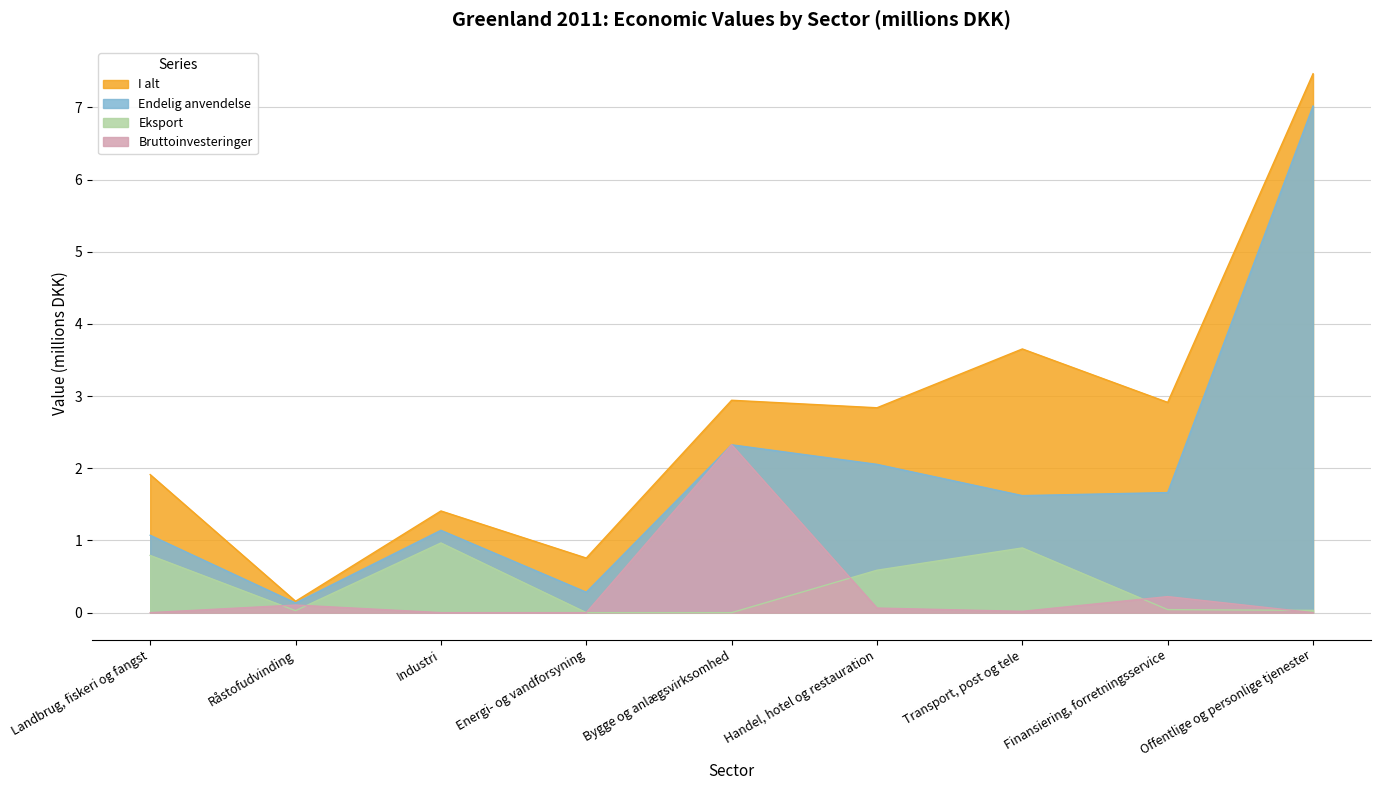

Between which two adjacent categories do Eksport and Bruttoinvesteringer first intersect?

Landbrug, fiskeri og fangst and Råstofudvinding